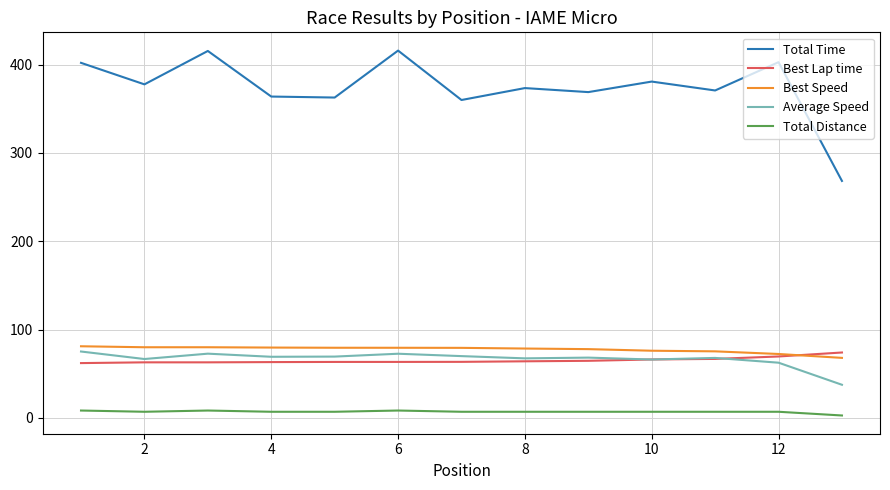

Which series has the largest total across all categories?

Total Time